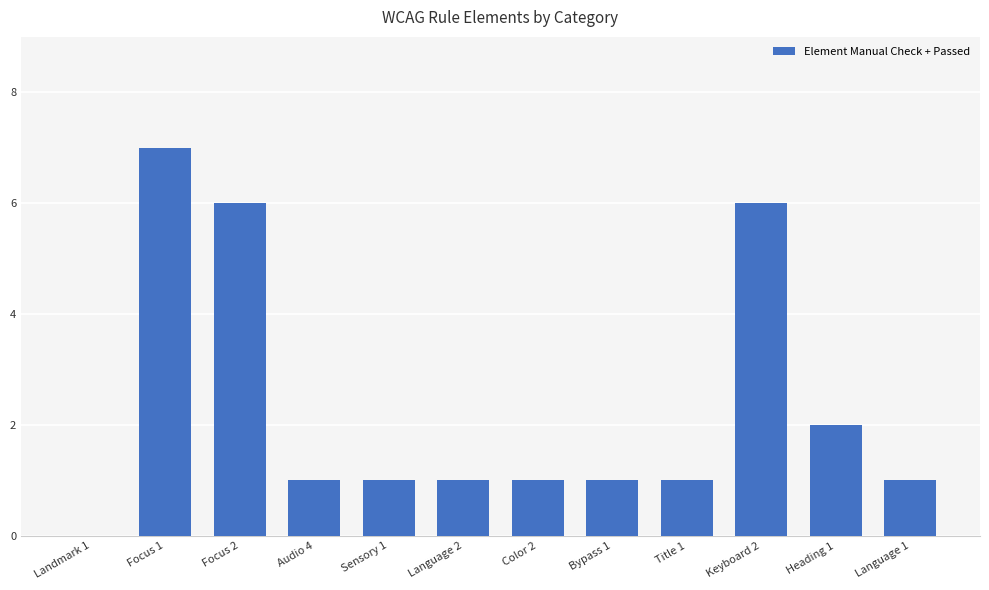

What is the greatest value displayed?

7